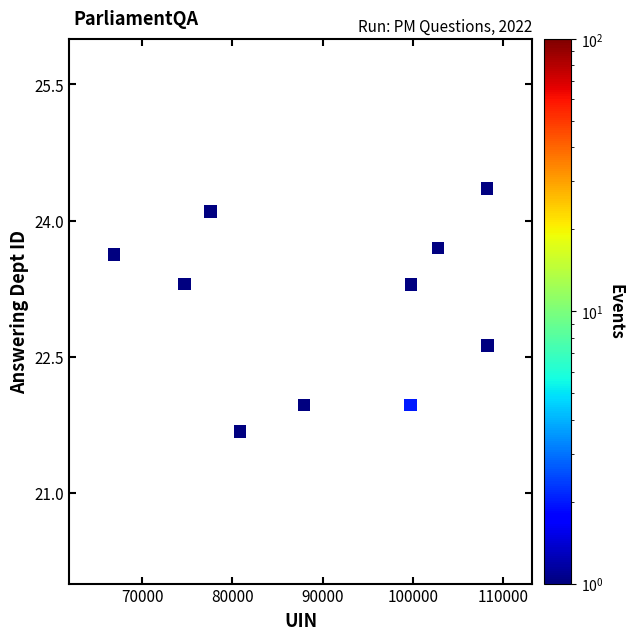

What is the average X value?

90672.6